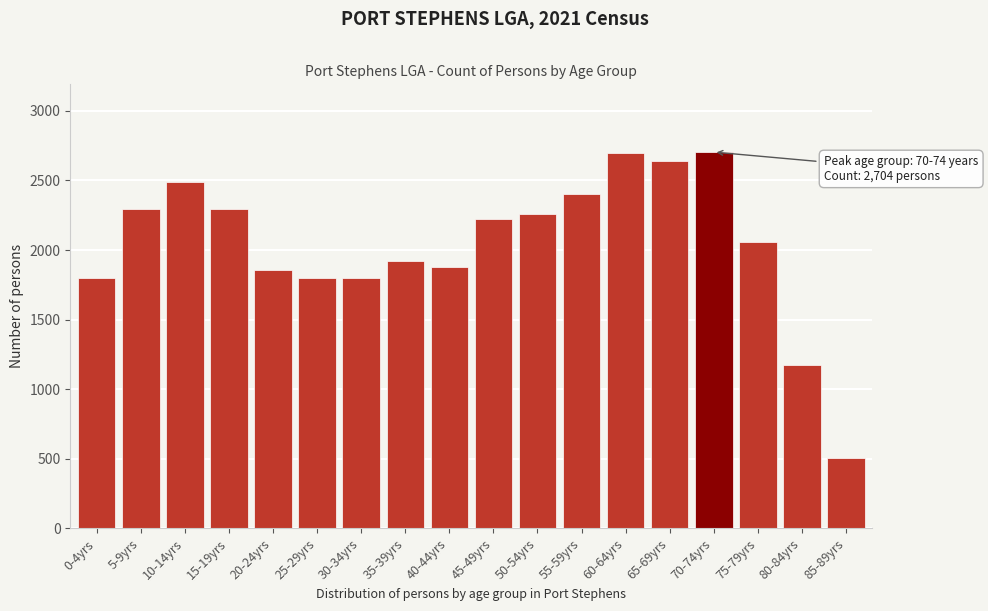

What is the change in value from 0-4yrs to 70-74yrs?

+903